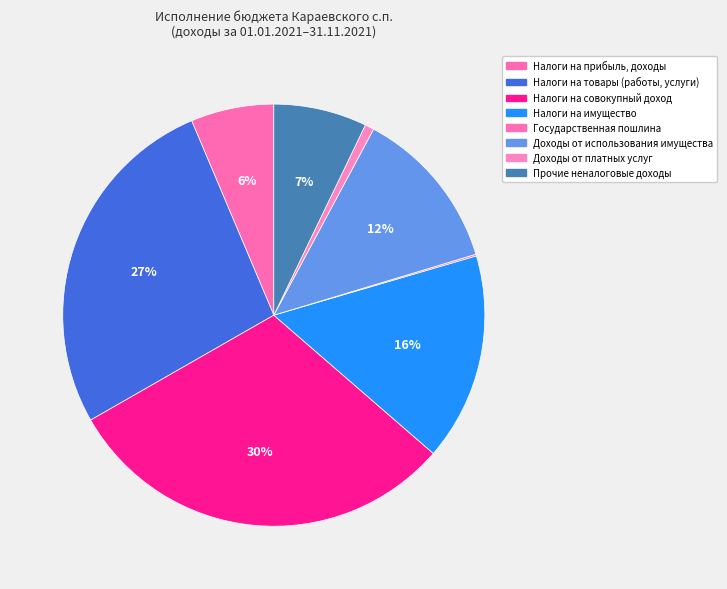

Between Государственная пошлина and Прочие неналоговые доходы, which is larger?

Прочие неналоговые доходы